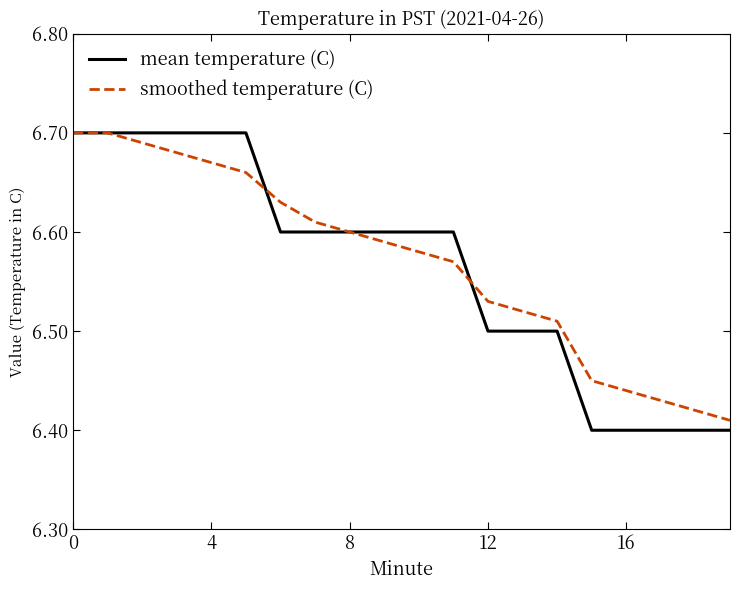

Which series has the largest range (max minus min)?

mean temperature (C)